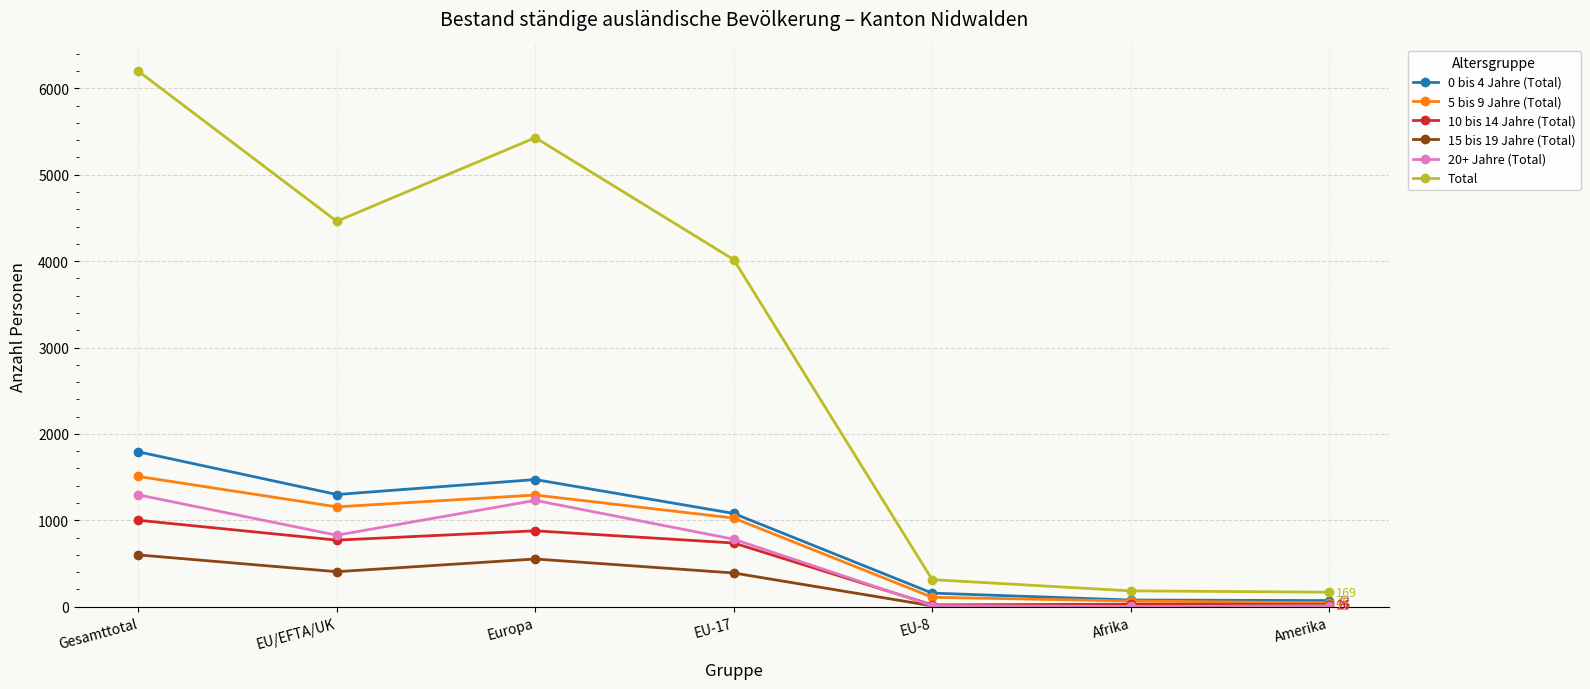

True or false: 20+ Jahre (Total) and Total intersect in this chart.

False